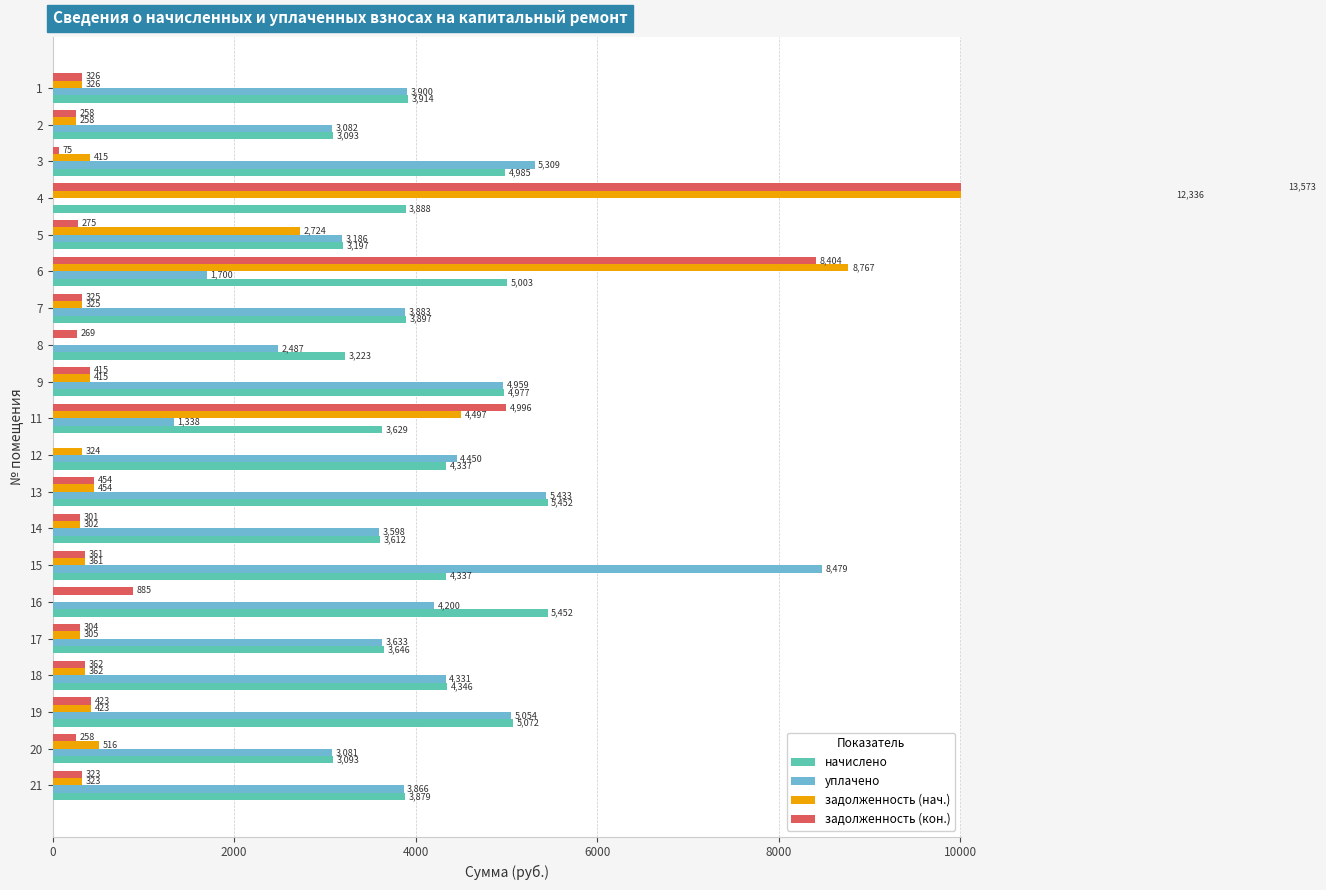

How many bars are there in total?

80